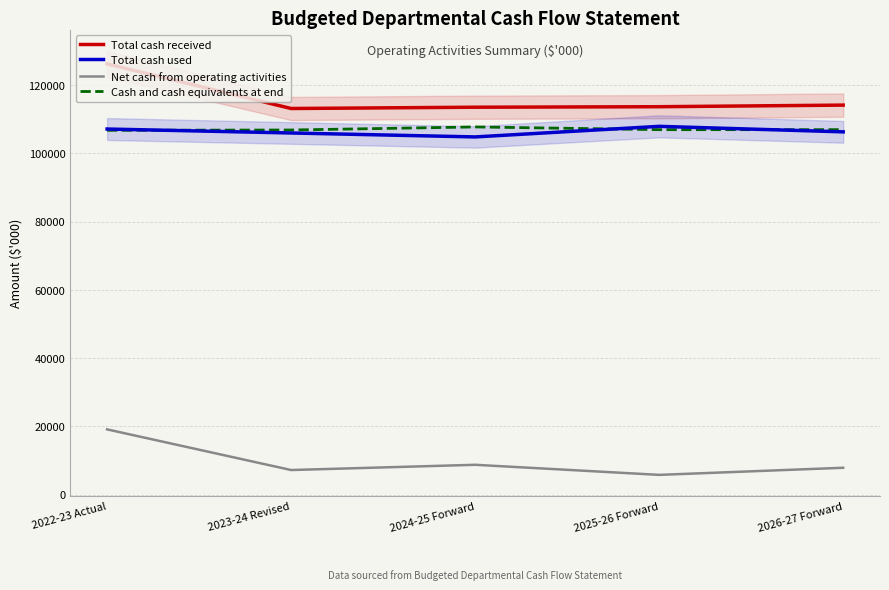

True or false: Net cash from operating activities and Total cash used cross at least once.

False